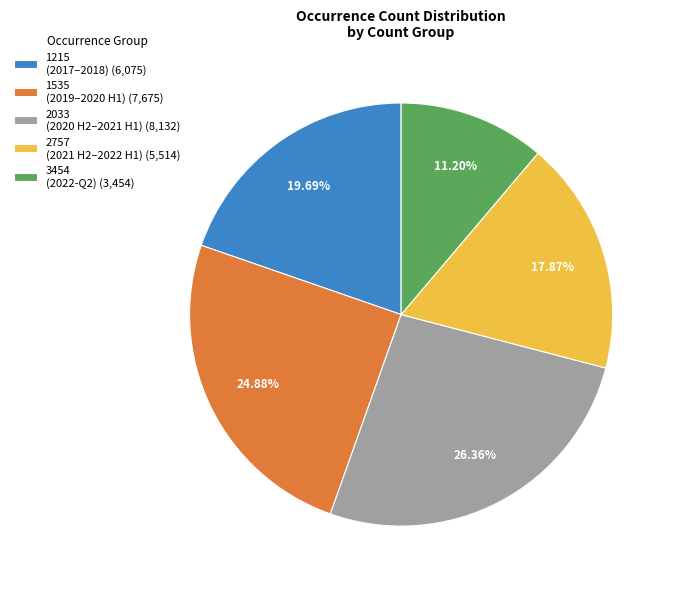

Does any single category account for the majority?

No